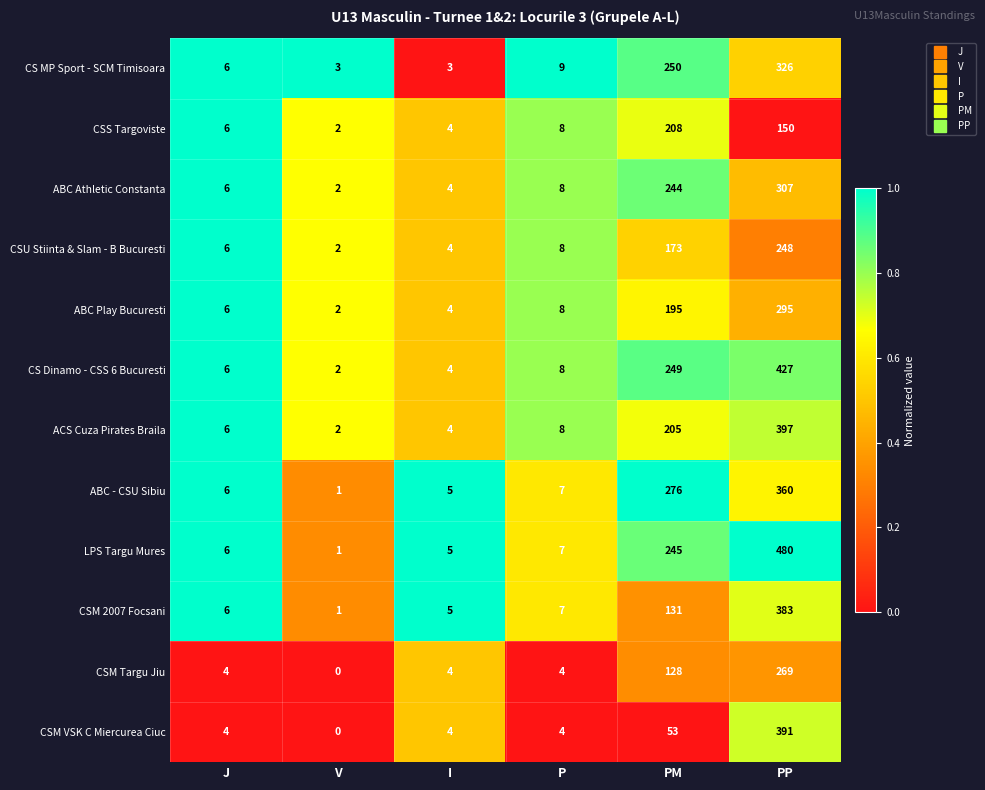

True or false: ABC Athletic Constanta has a value of 2 at J.

False